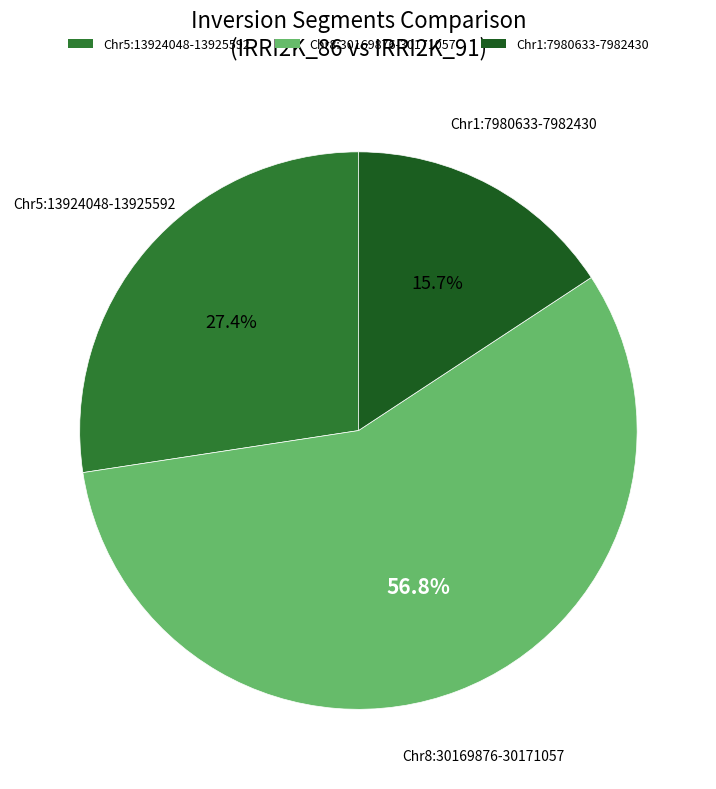

To the nearest percent, what portion does Chr8:30169876-30171057 represent?

57%